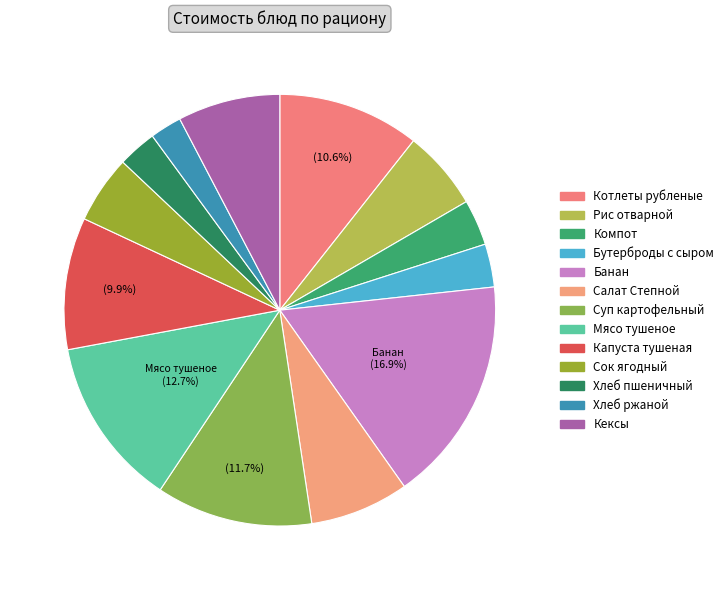

Is there any slice that represents more than half of the pie?

No